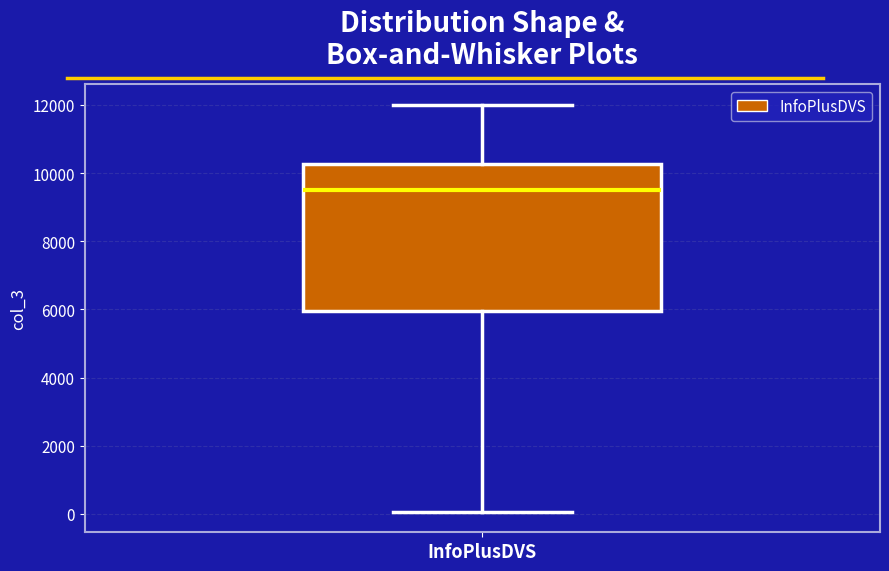

Where does the median line of the box for InfoPlusDVS sit on the y-axis? The values are not printed on the chart, so give them approximately, as read against the axis.

9600